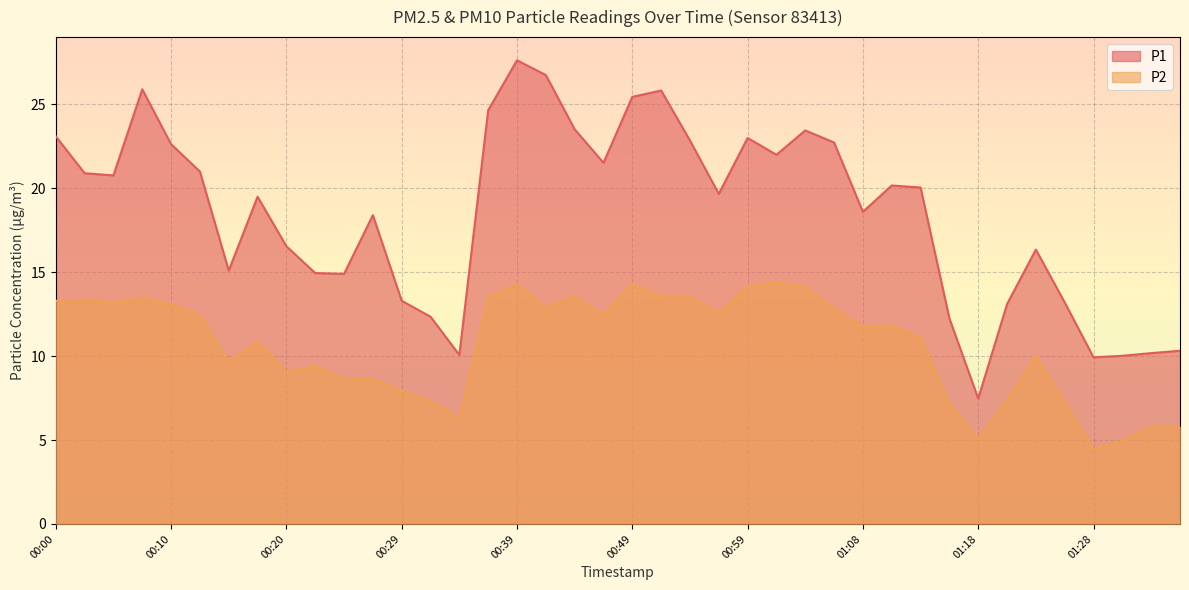

What is the maximum value shown in the chart?

27.6